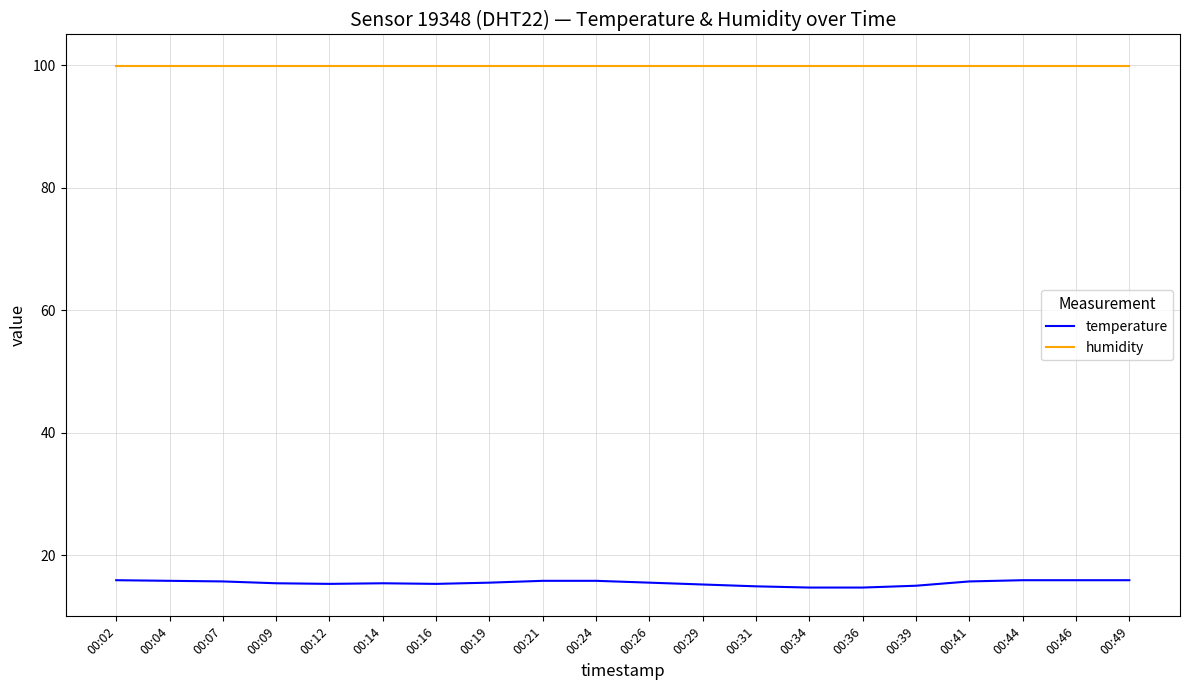

Rank the series by their maximum value, from highest to lowest.

humidity, temperature